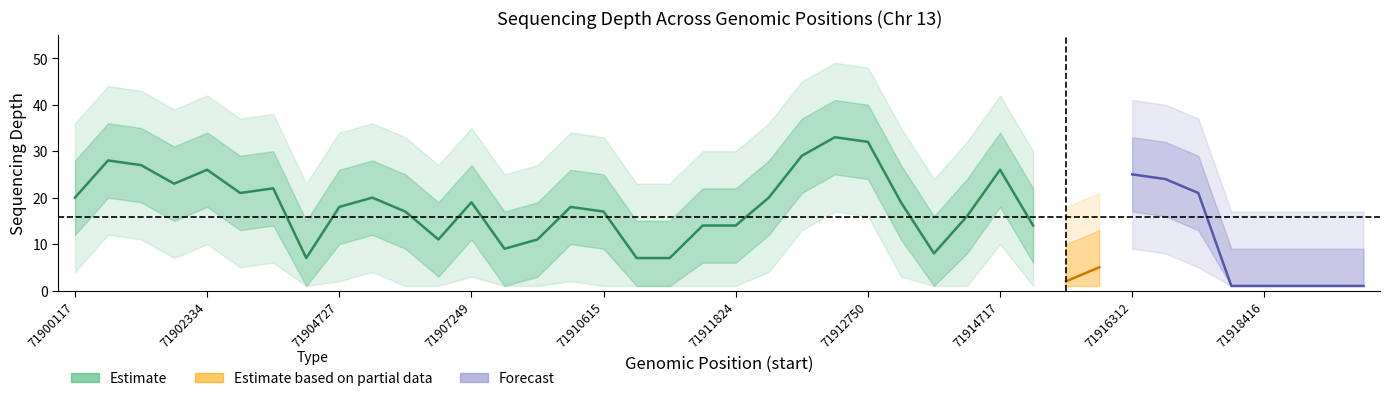

Reading left to right, extract all data points from this chart.

depth: 71900117=20	71900712=28	71900713=27	71902314=23	71902334=26	71902623=21	71902643=22	71904676=7	71904727=18	71906243=20	71906475=17	71906561=11	71907249=19	71907530=9	71908935=11	71909235=18	71910615=17	71904678=7	71904679=7	71911823=14	71911824=14	71912130=20	71912405=29	71912716=33	71912750=32	71913302=19	71913339=8	71913344=16	71914717=26	71915632=14	71915695=2	71915739=5	71916312=25	71917284=24	71918077=21	71918371=1	71918416=1	71918419=1	71918427=1	71918430=1
depth_upper: 71900117=28	71900712=36	71900713=35	71902314=31	71902334=34	71902623=29	71902643=30	71904676=15	71904727=26	71906243=28	71906475=25	71906561=19	71907249=27	71907530=17	71908935=19	71909235=26	71910615=25	71904678=15	71904679=15	71911823=22	71911824=22	71912130=28	71912405=37	71912716=41	71912750=40	71913302=27	71913339=16	71913344=24	71914717=34	71915632=22	71915695=10	71915739=13	71916312=33	71917284=32	71918077=29	71918371=9	71918416=9	71918419=9	71918427=9	71918430=9
depth_lower: 71900117=12	71900712=20	71900713=19	71902314=15	71902334=18	71902623=13	71902643=14	71904676=1	71904727=10	71906243=12	71906475=9	71906561=3	71907249=11	71907530=1	71908935=3	71909235=10	71910615=9	71904678=1	71904679=1	71911823=6	71911824=6	71912130=12	71912405=21	71912716=25	71912750=24	71913302=11	71913339=1	71913344=8	71914717=18	71915632=6	71915695=1	71915739=1	71916312=17	71917284=16	71918077=13	71918371=1	71918416=1	71918419=1	71918427=1	71918430=1
depth_upper2: 71900117=36	71900712=44	71900713=43	71902314=39	71902334=42	71902623=37	71902643=38	71904676=23	71904727=34	71906243=36	71906475=33	71906561=27	71907249=35	71907530=25	71908935=27	71909235=34	71910615=33	71904678=23	71904679=23	71911823=30	71911824=30	71912130=36	71912405=45	71912716=49	71912750=48	71913302=35	71913339=24	71913344=32	71914717=42	71915632=30	71915695=18	71915739=21	71916312=41	71917284=40	71918077=37	71918371=17	71918416=17	71918419=17	71918427=17	71918430=17
depth_lower2: 71900117=4	71900712=12	71900713=11	71902314=7	71902334=10	71902623=5	71902643=6	71904676=1	71904727=2	71906243=4	71906475=1	71906561=1	71907249=3	71907530=1	71908935=1	71909235=2	71910615=1	71904678=1	71904679=1	71911823=1	71911824=1	71912130=4	71912405=13	71912716=17	71912750=16	71913302=3	71913339=1	71913344=1	71914717=10	71915632=1	71915695=1	71915739=1	71916312=9	71917284=8	71918077=5	71918371=1	71918416=1	71918419=1	71918427=1	71918430=1